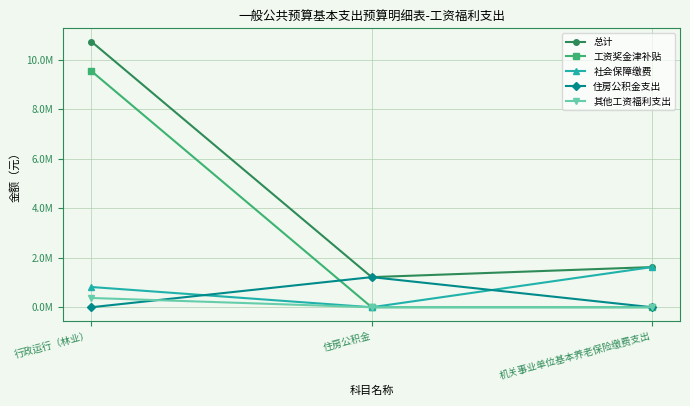

What is the label of the 1st point from the right?

机关事业单位基本养老保险缴费支出